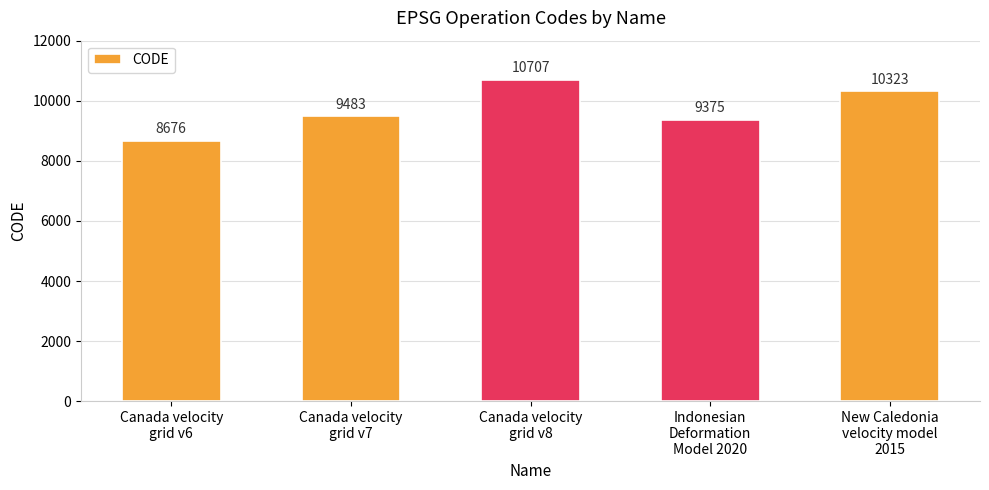

What is the greatest value displayed?

10707